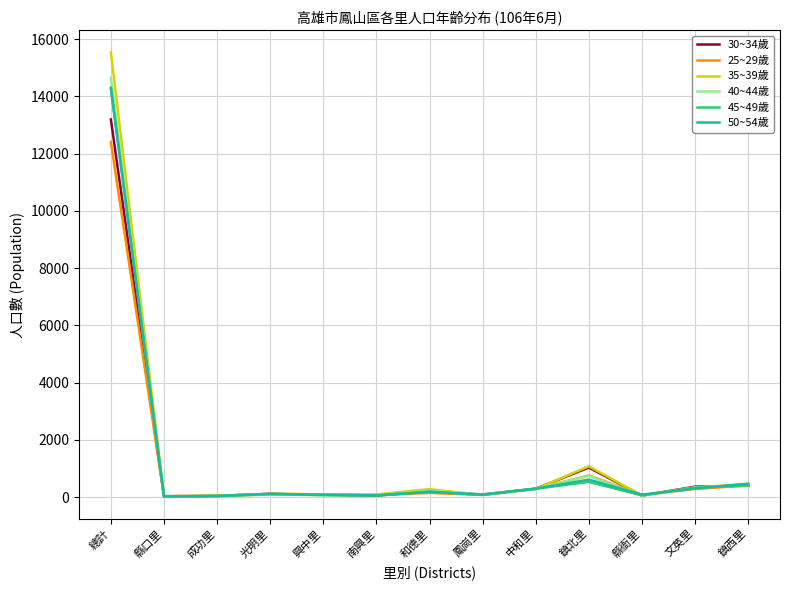

The value of 35~39歲 at 興中里 is 102. True or false?

True